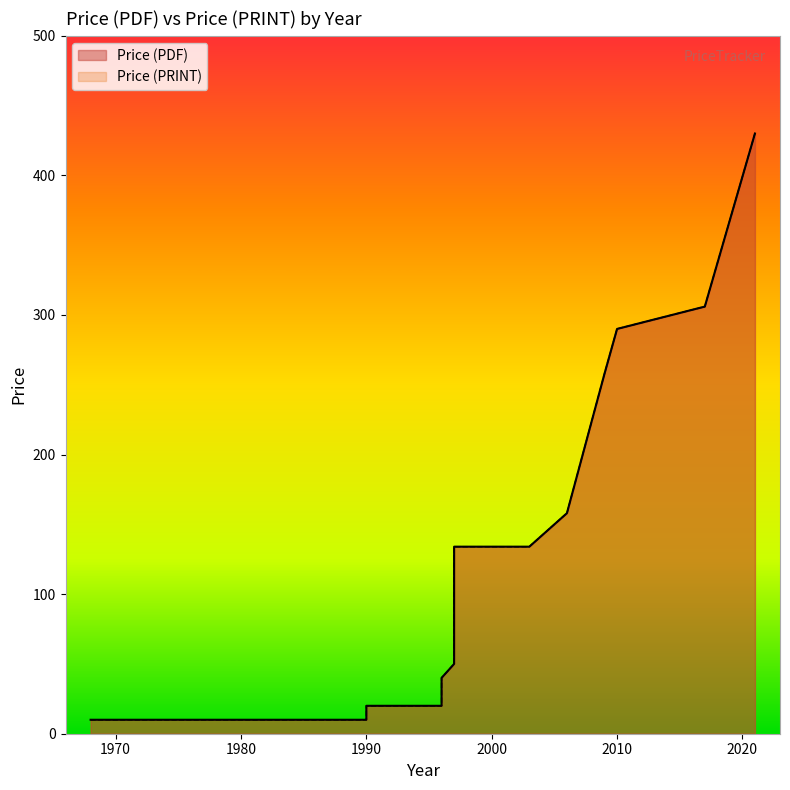

At which label does Price (PRINT) first exceed 134?

2006